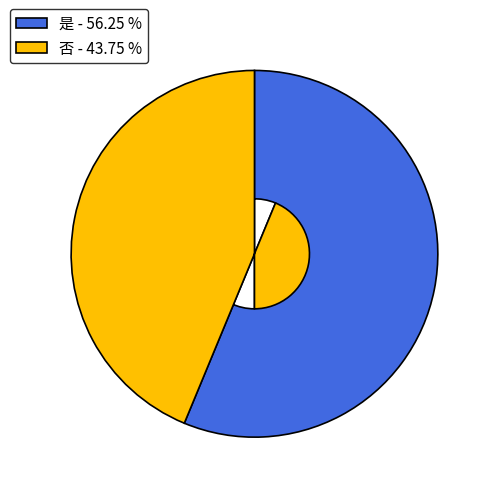

Is the sum of 是 - 56.25 % and 否 - 43.75 % greater than half?

Yes